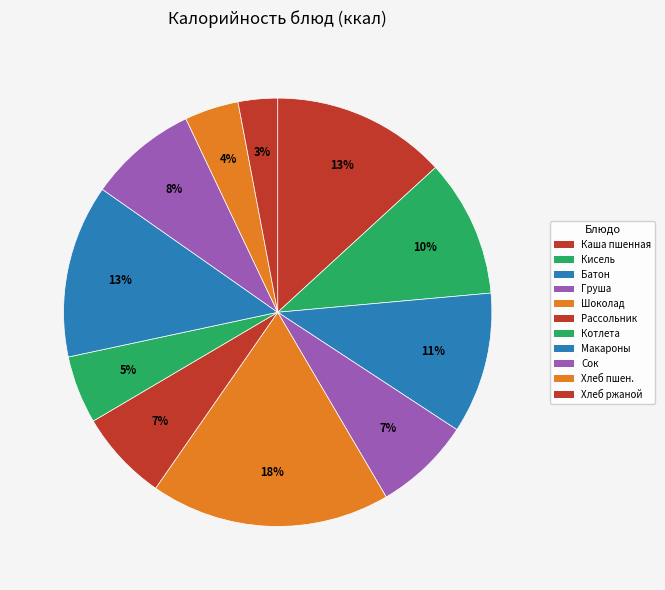

What is the largest slice in the pie chart?

Шоколад